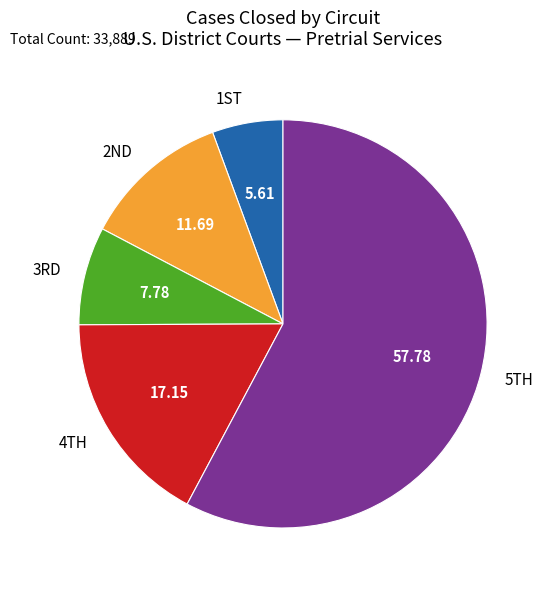

Which category has the smallest portion of the pie?

1ST